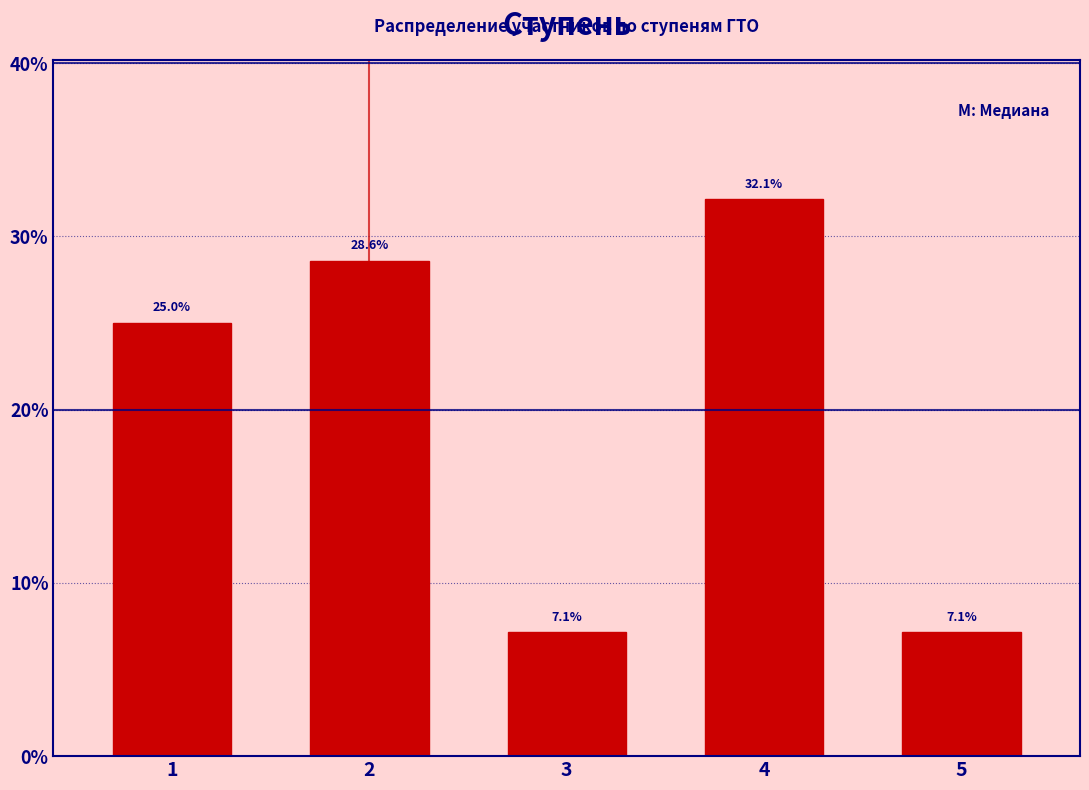

Reading left to right, list all the values displayed in this chart.

1=25.0	2=28.6	3=7.1	4=32.1	5=7.1